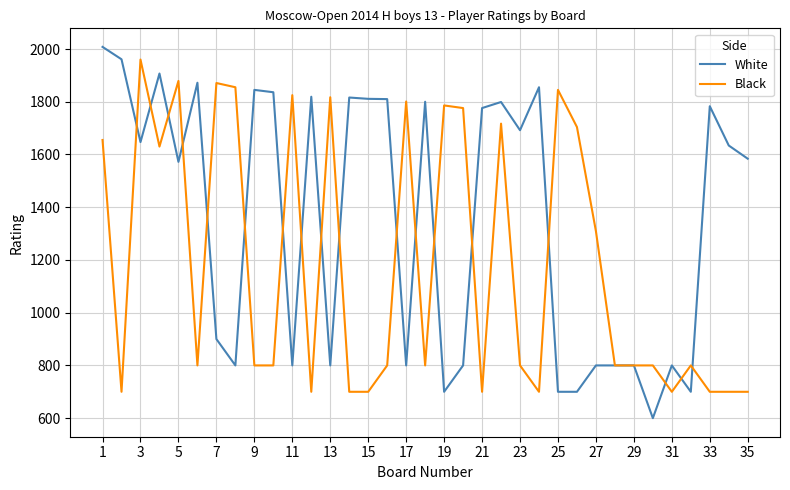

Which series has the largest range (max minus min)?

White